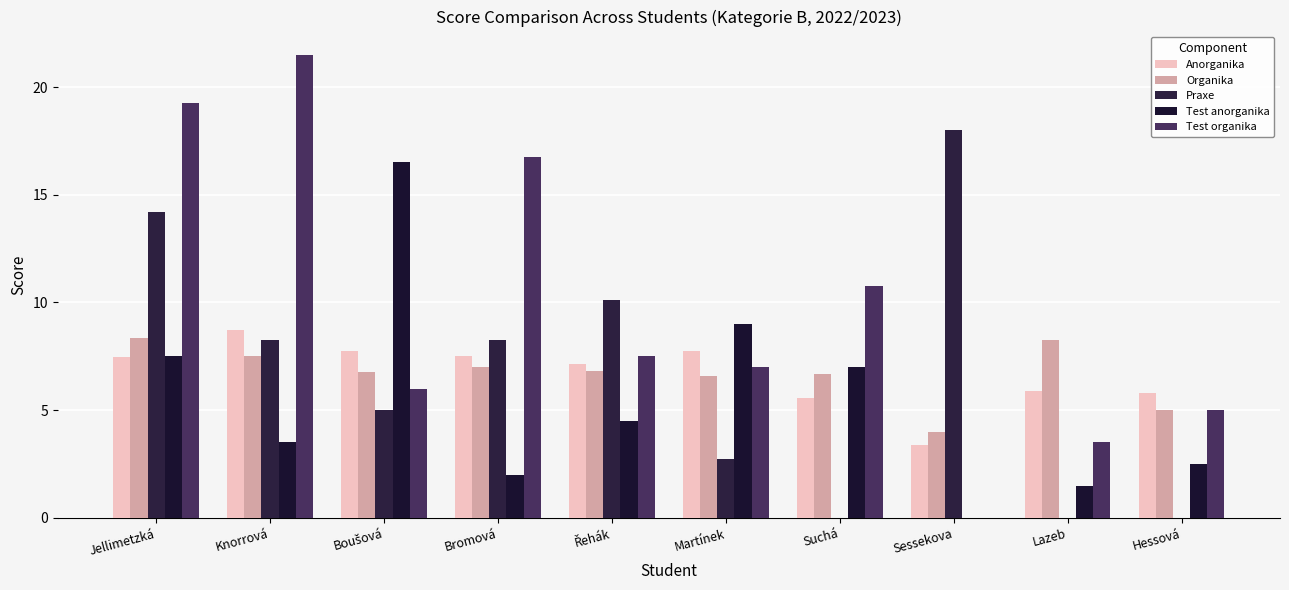

Is the value of Praxe at Sessekova greater than the value of Test organika at Hessová?

Yes